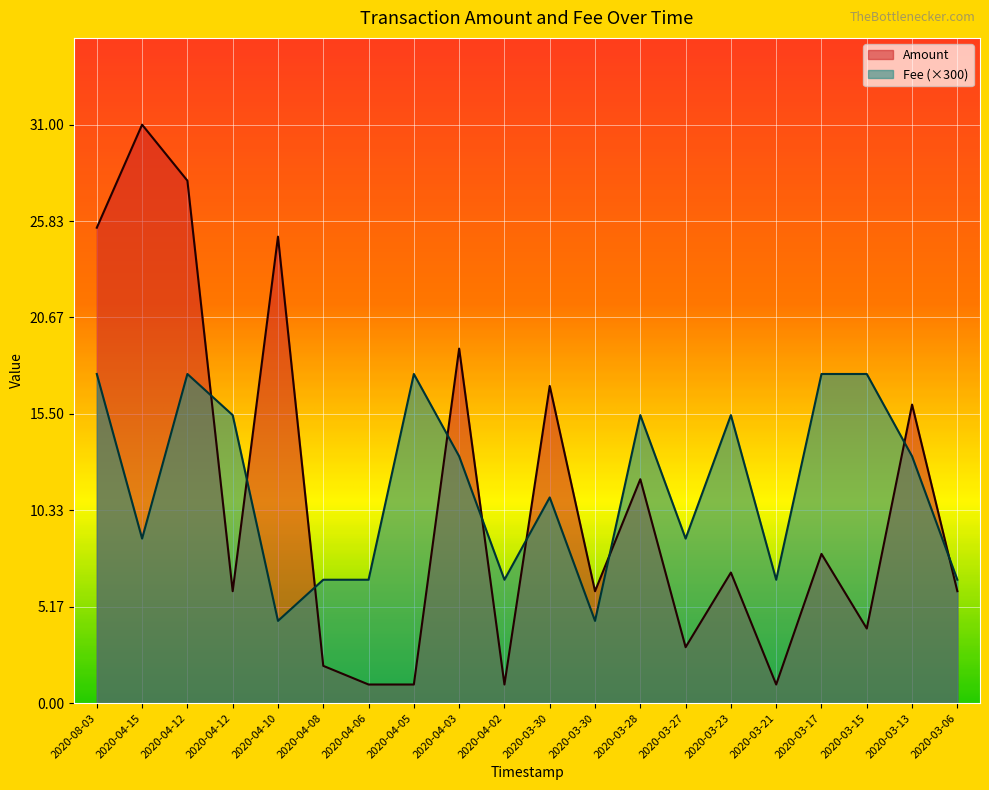

At which label does Amount first exceed 7?

2020-08-03